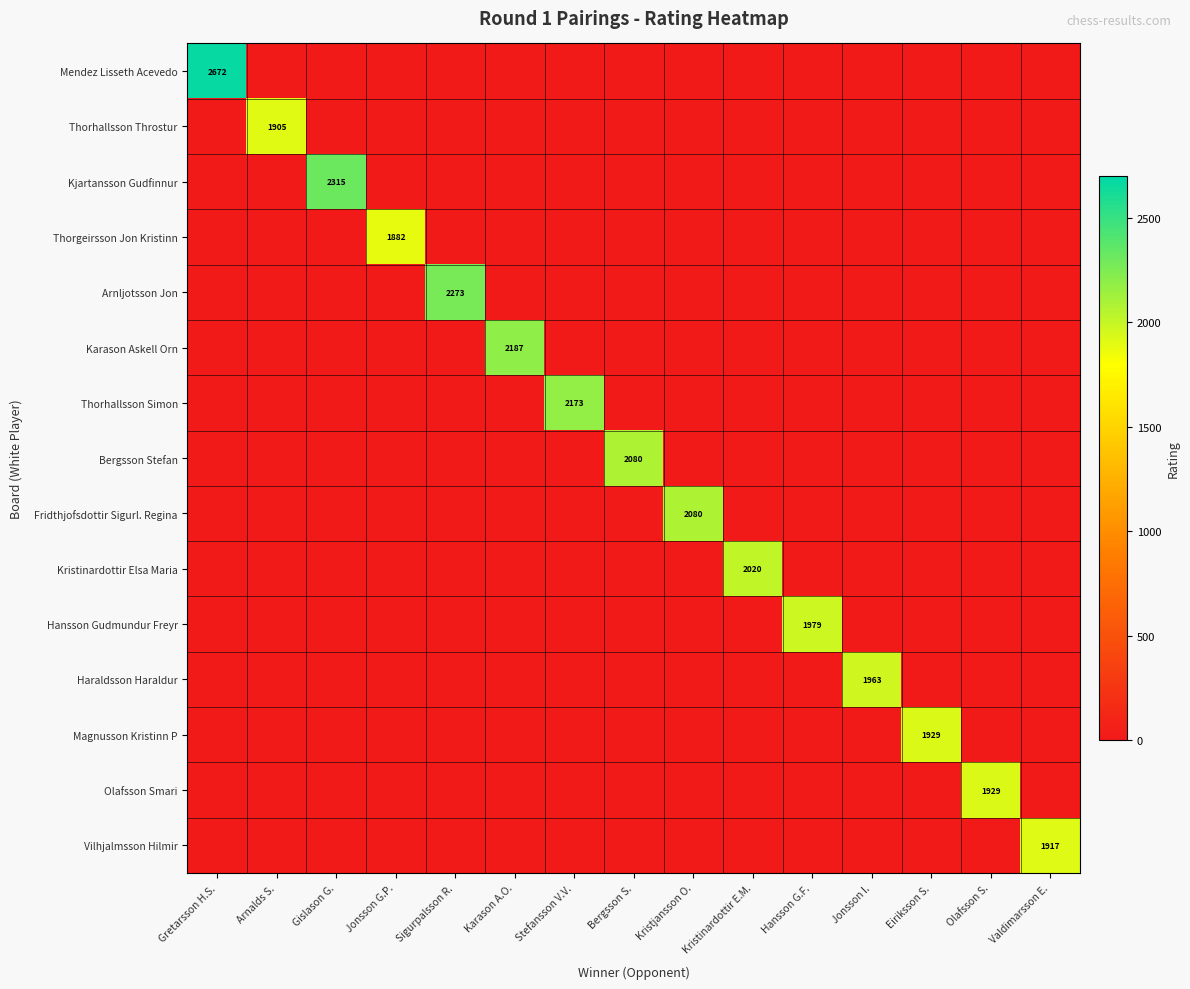

How many data points does each series have?

15